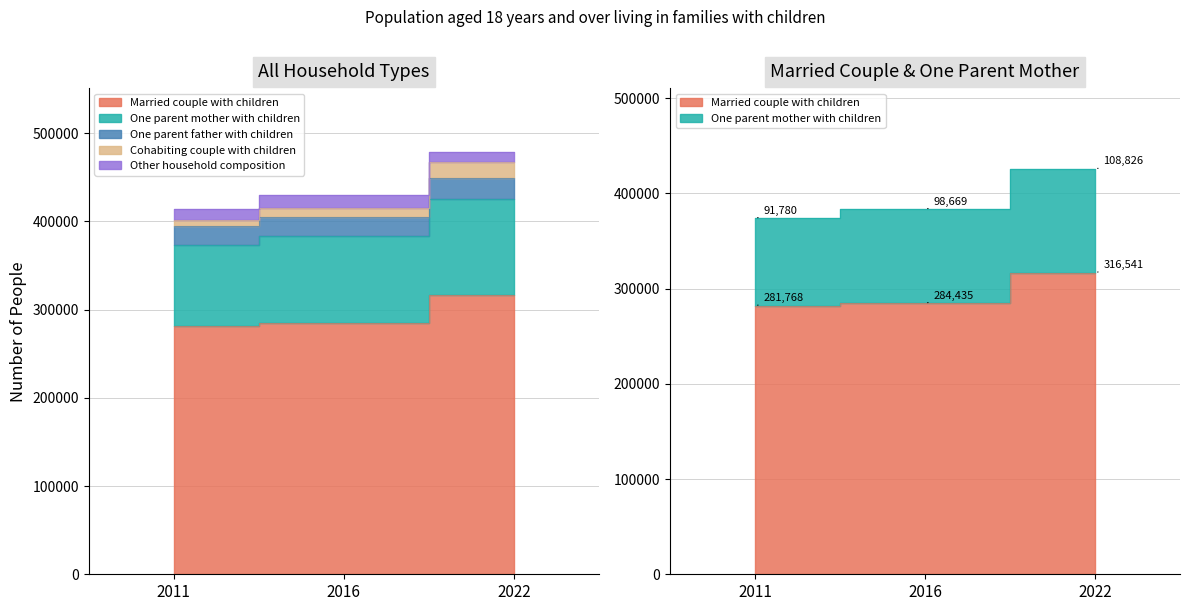

What is the minimum value shown in the chart?

281768